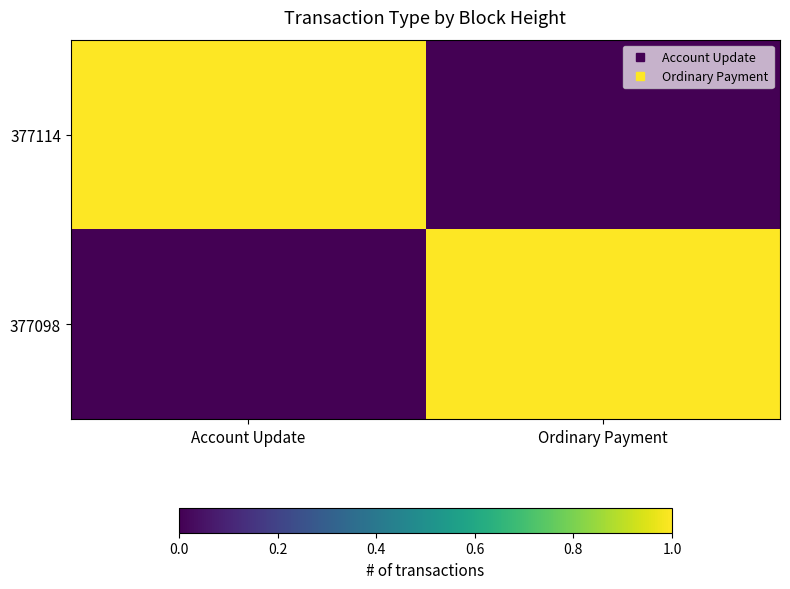

Reading right to left, list all the values displayed in this chart.

377114: Ordinary Payment=0	Account Update=1
377098: Ordinary Payment=1	Account Update=0